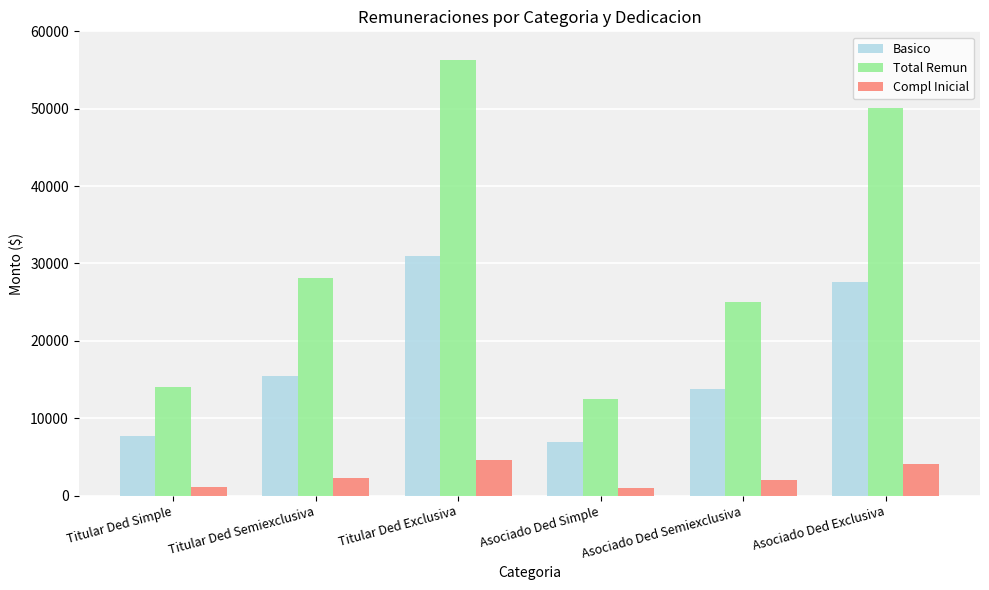

Which series changed the most between Titular Ded Simple and Titular Ded Semiexclusiva?

Total Remun